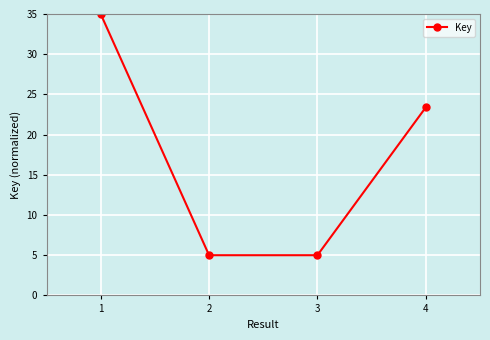

How many interior local valleys (lower than both neighbors) does the data have?

1